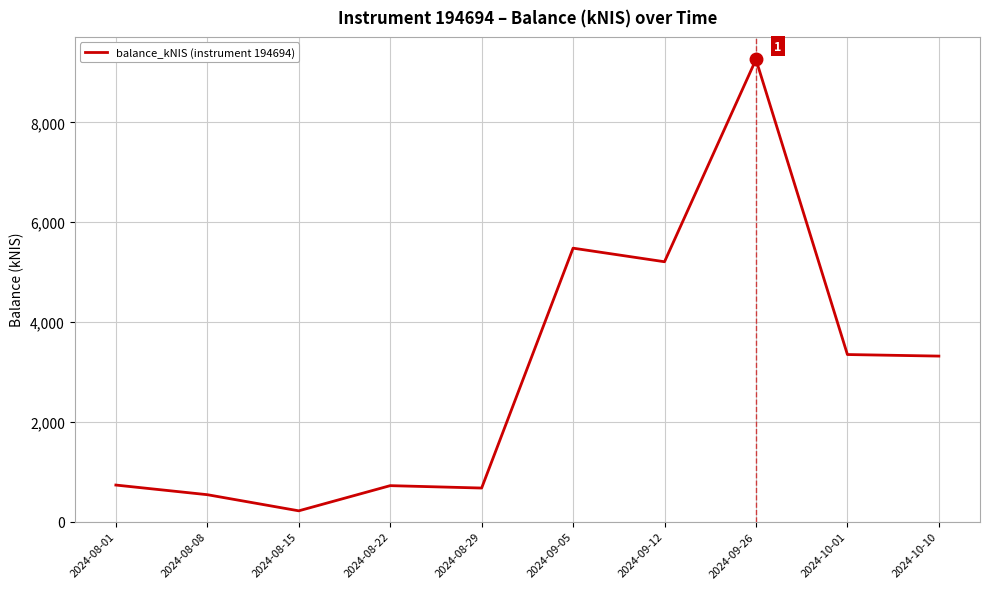

At which label is the value closest to 4737?

2024-09-12